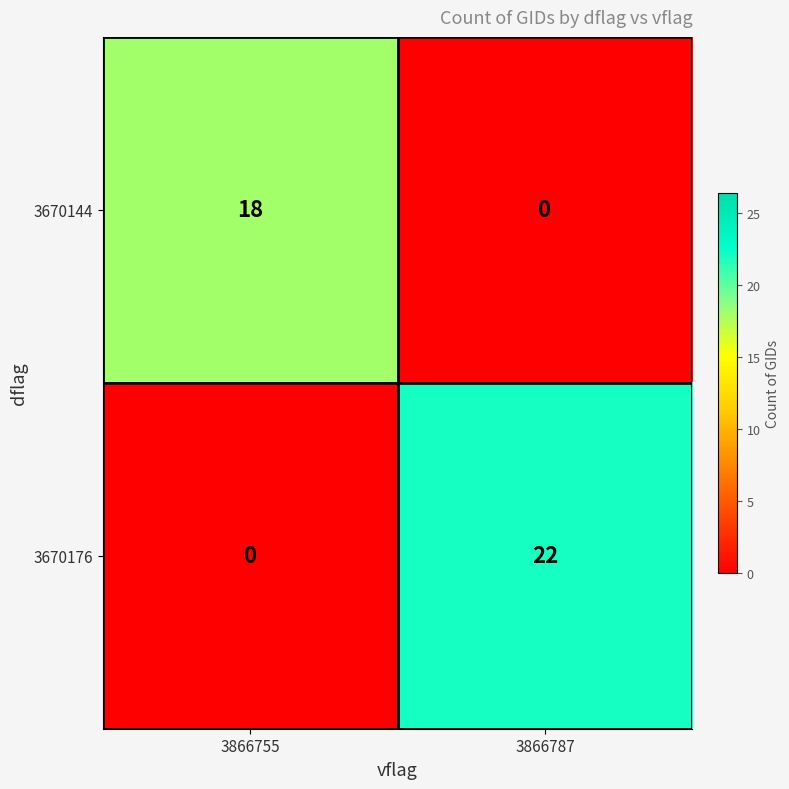

Between 3866755 and 3866787, which series saw the biggest shift?

3670176